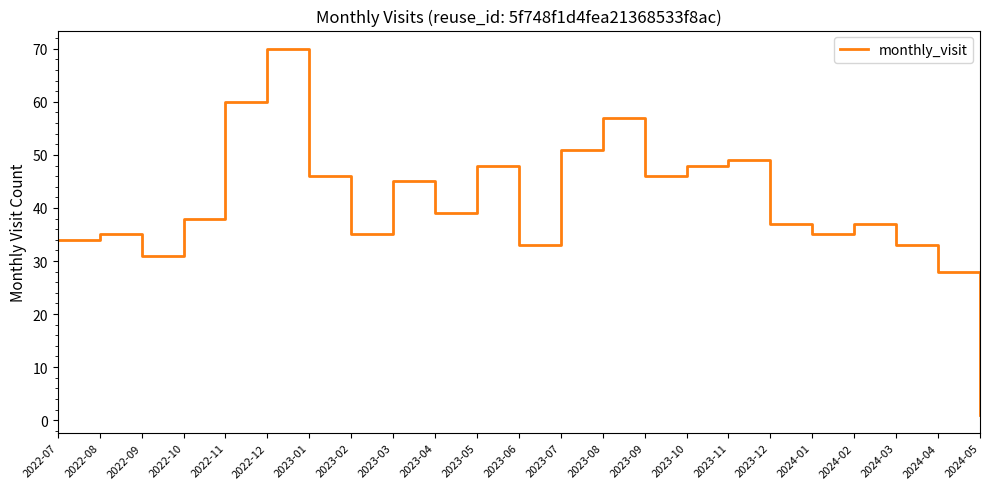

Approximately how many times larger is the value at 2024-01 compared to 2023-04?

0.9